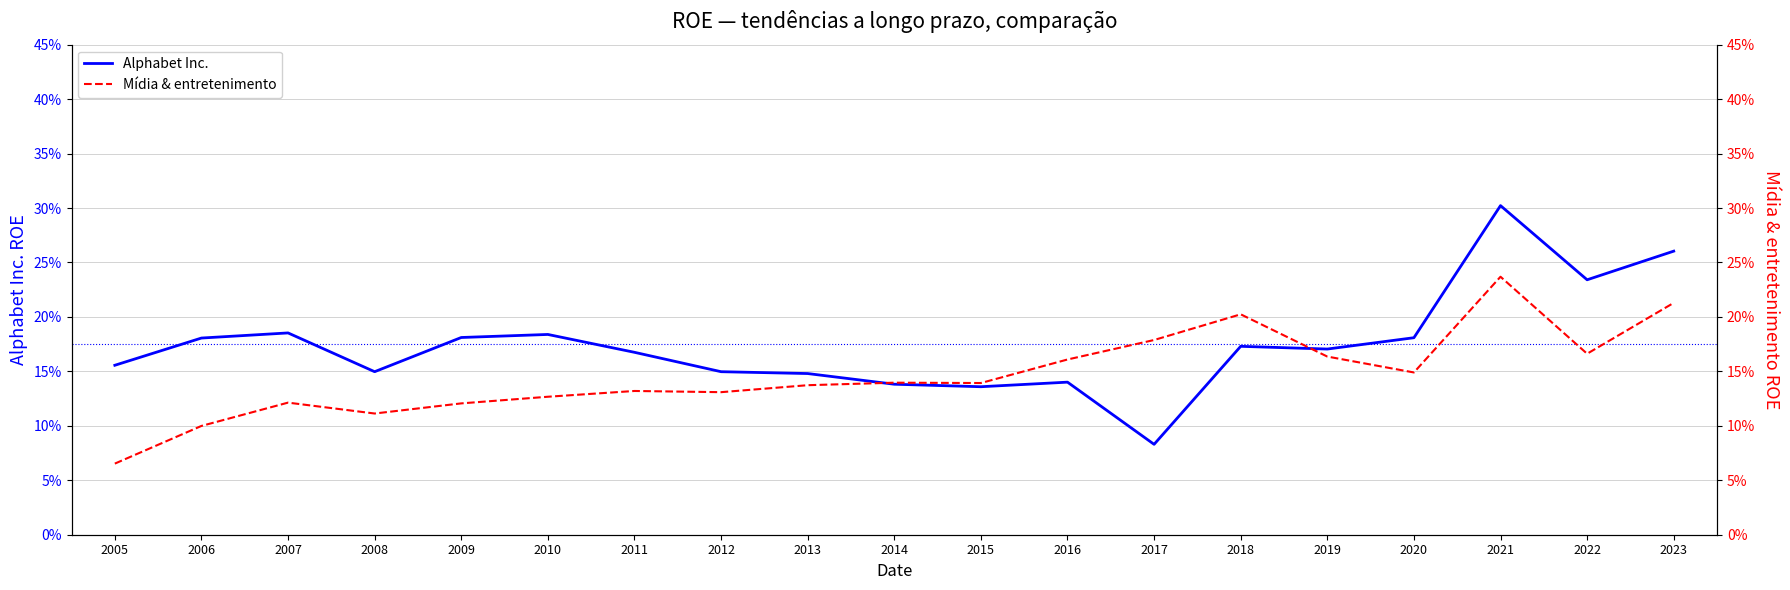

What is the maximum value for Alphabet Inc.?

0.3